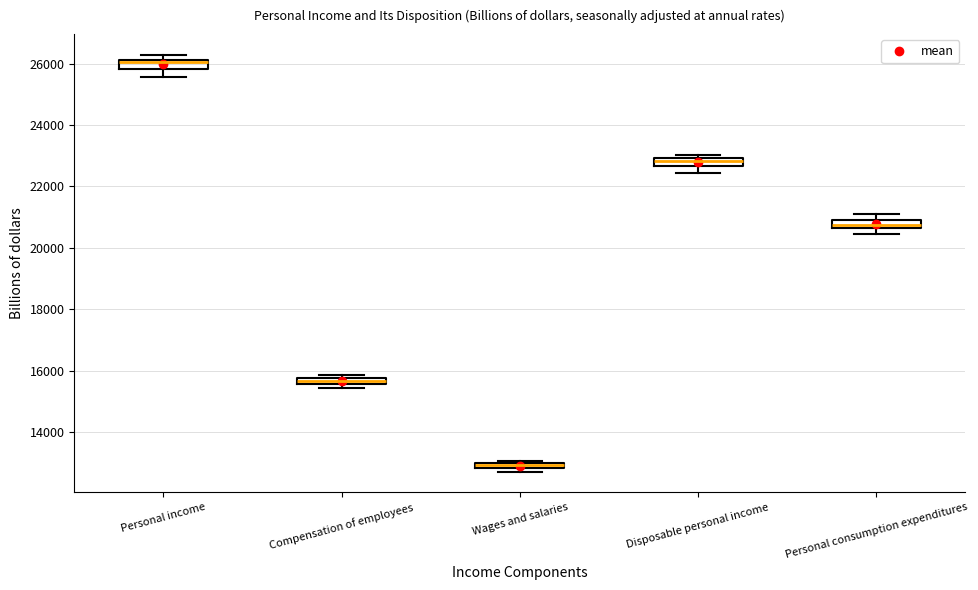

Where does the median line of the box for Personal income sit on the y-axis? The values are not printed on the chart, so give them approximately, as read against the axis.

26000